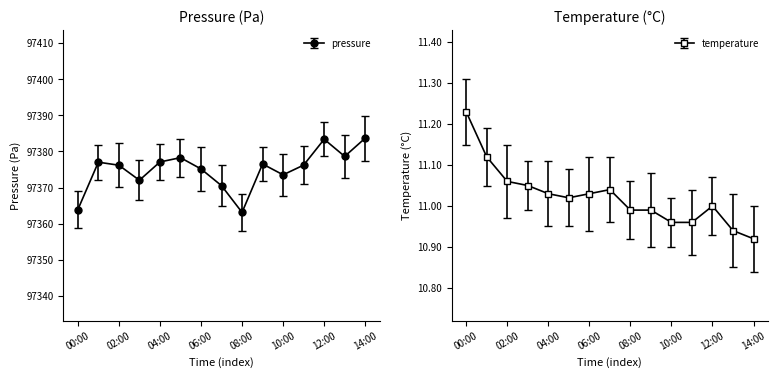

What is the lowest value of the pressure series?

97363.1